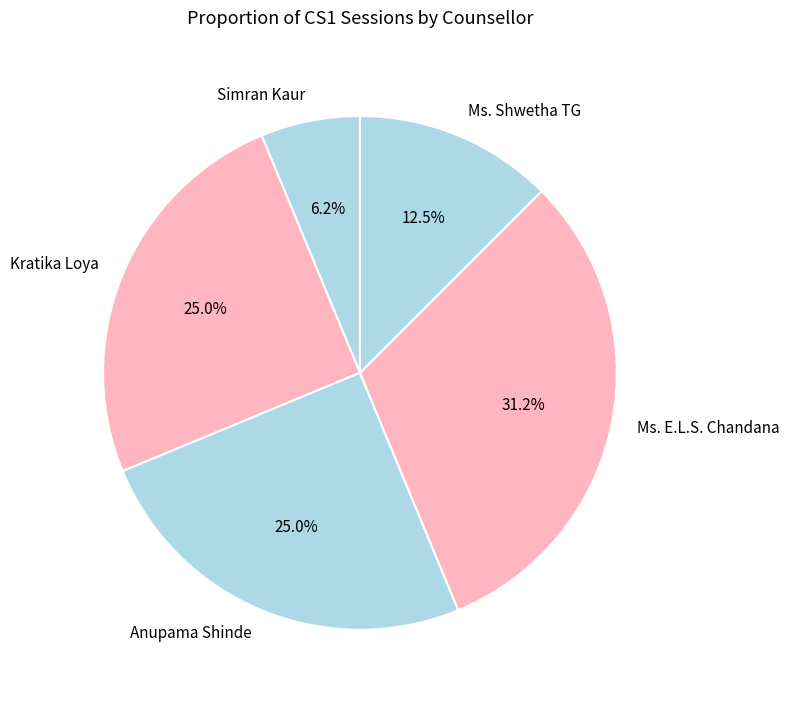

To the nearest percent, what percentage of the pie is Kratika Loya?

25%